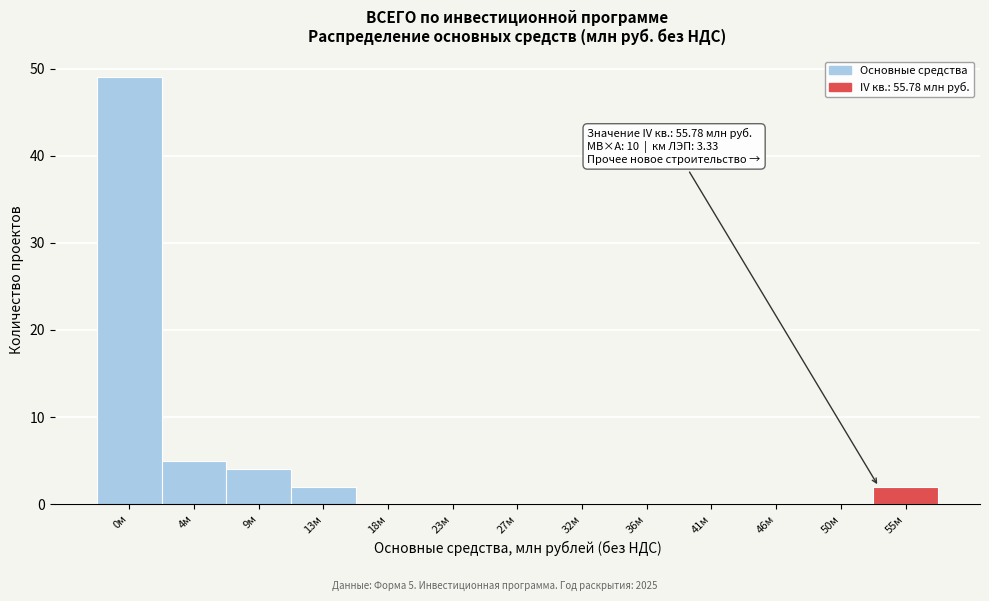

Reading left to right, transcribe all the data shown in this chart.

0м=49	4м=5	9м=4	13м=2	18м=0	23м=0	27м=0	32м=0	36м=0	41м=0	46м=0	50м=0	55м=2